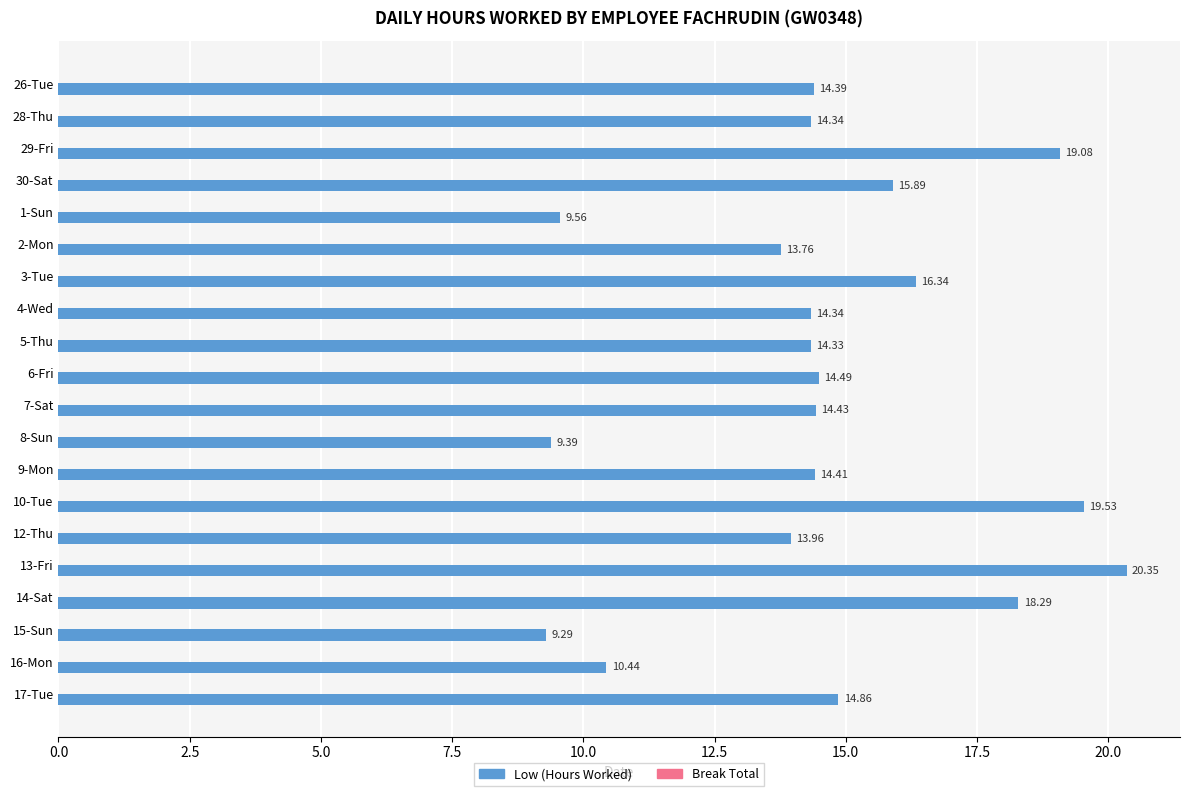

What is the difference between the maximum and minimum values?

11.1